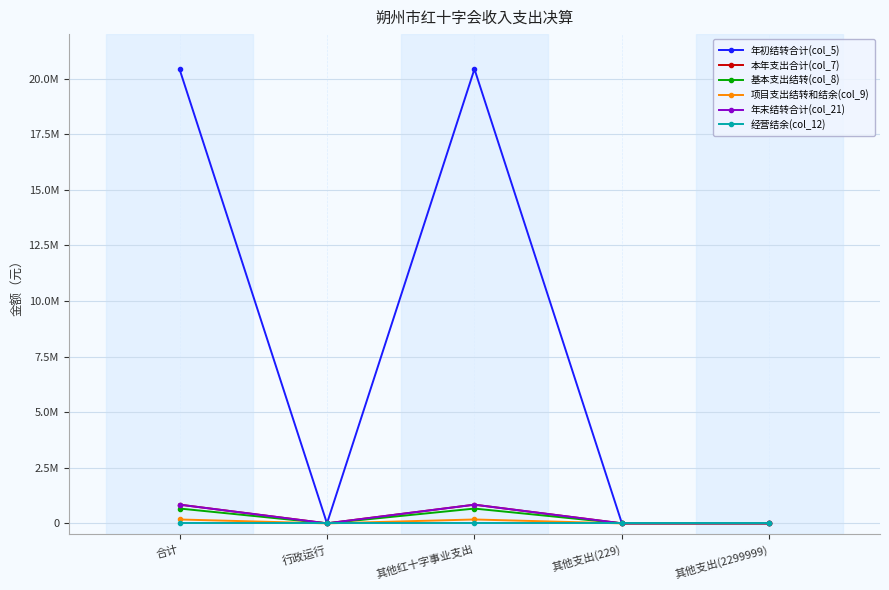

What is the difference between the second highest and minimum values in the 本年支出合计(col_7) series?

839895.0